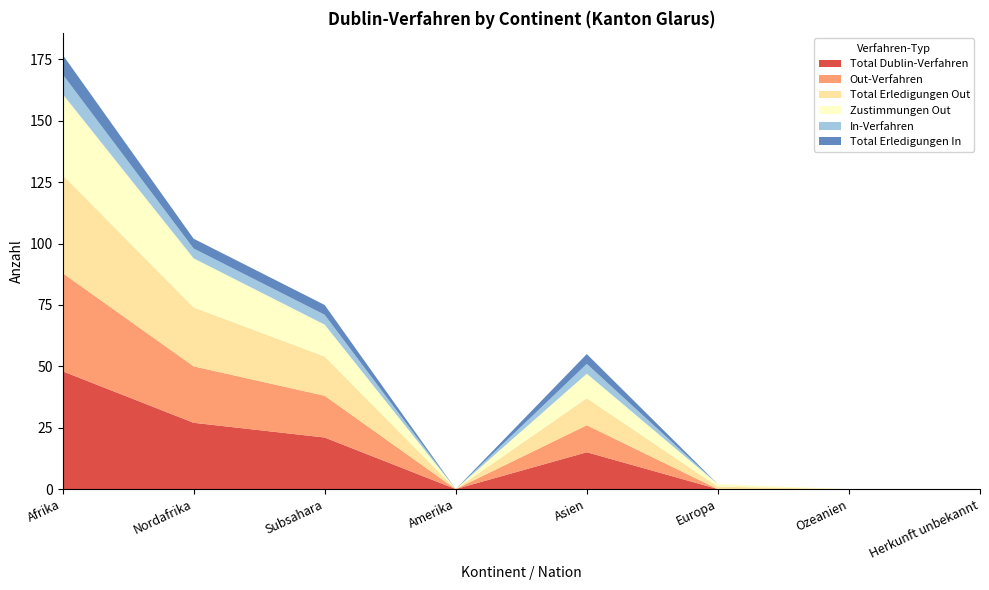

Reading right to left, list all the values displayed in this chart.

Total Dublin-Verfahren: 0	0	0	15	0	21	27	48
Out-Verfahren: 0	0	0	11	0	17	23	40
Total Erledigungen Out: 0	0	1	11	0	16	24	40
Zustimmungen Out: 0	0	1	10	0	13	20	33
In-Verfahren: 0	0	0	4	0	4	4	8
Total Erledigungen In: 0	0	0	4	0	4	4	8